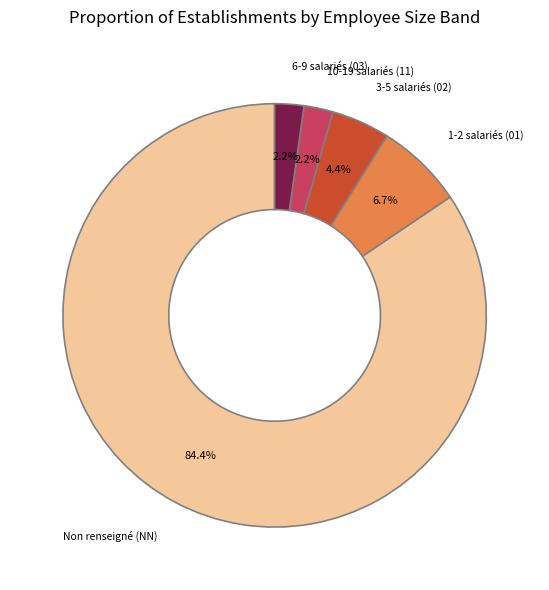

How many segments does this pie chart have?

5